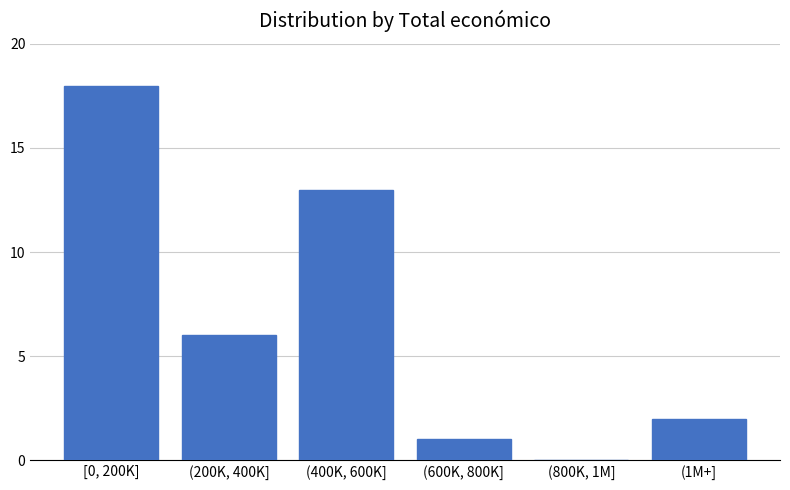

Reading left to right, transcribe all the data shown in this chart.

[0, 200K]=18	(200K, 400K]=6	(400K, 600K]=13	(600K, 800K]=1	(800K, 1M]=0	(1M+]=2